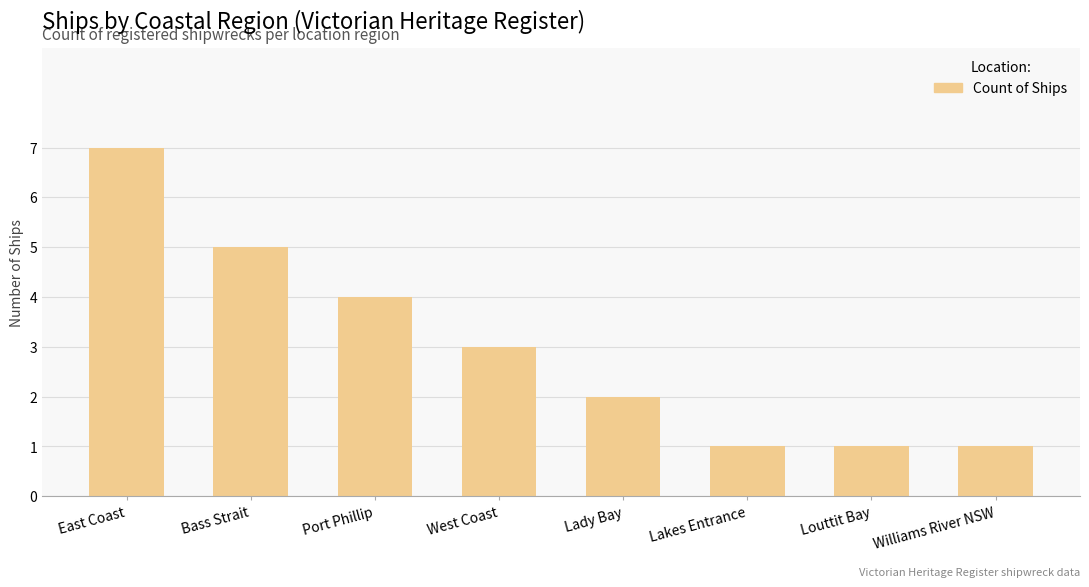

What is the change in value from West Coast to Lady Bay?

-1